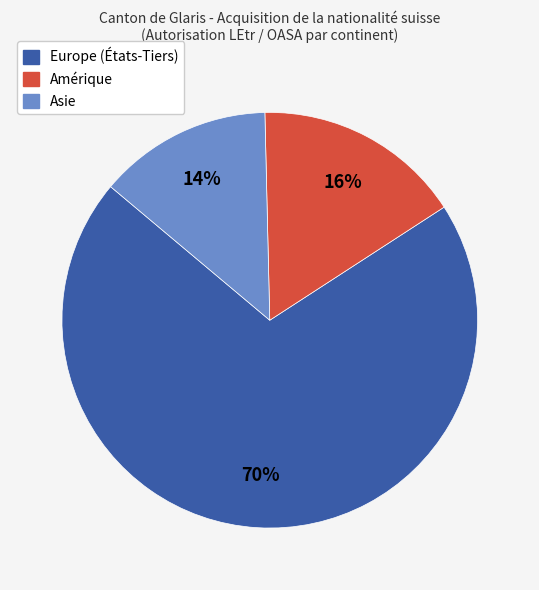

What percentage is the Asie slice, to the nearest percent?

14%